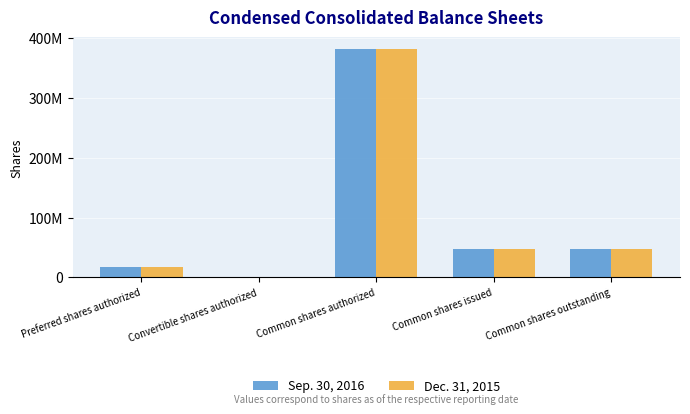

Are the bars grouped side by side (vs. stacked)?

Yes